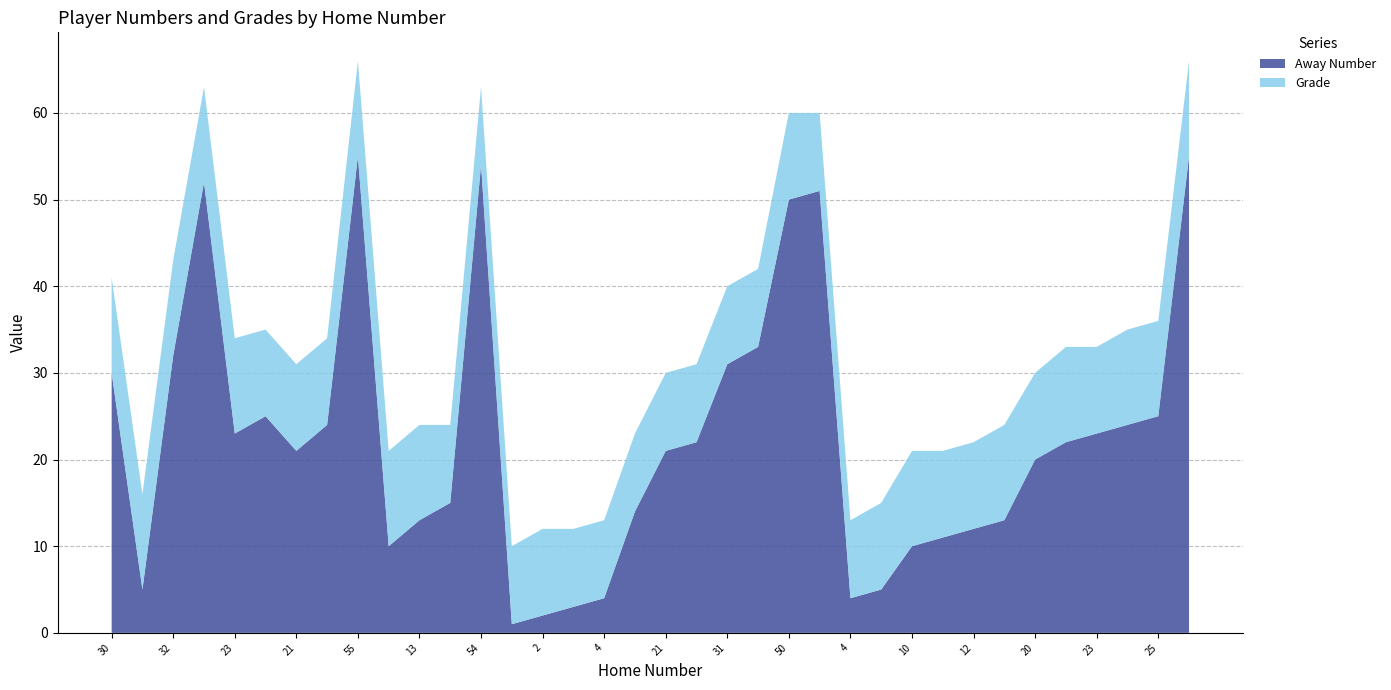

Reading left to right, transcribe all the data shown in this chart.

Away Number: 30=30	5=5	32=32	52=52	23=23	25=25	21=21	24=24	55=55	10=10	13=13	15=15	54=54	1=1	2=2	3=3	4=4	14=14	21=21	22=22	31=31	33=33	50=50	51=51	4=4	5=5	10=10	11=11	12=12	13=13	20=20	22=22	23=23	24=24	25=25	55=55
Grade: 30=11	5=11	32=11	52=11	23=11	25=10	21=10	24=10	55=11	10=11	13=11	15=9	54=9	1=9	2=10	3=9	4=9	14=9	21=9	22=9	31=9	33=9	50=10	51=9	4=9	5=10	10=11	11=10	12=10	13=11	20=10	22=11	23=10	24=11	25=11	55=11